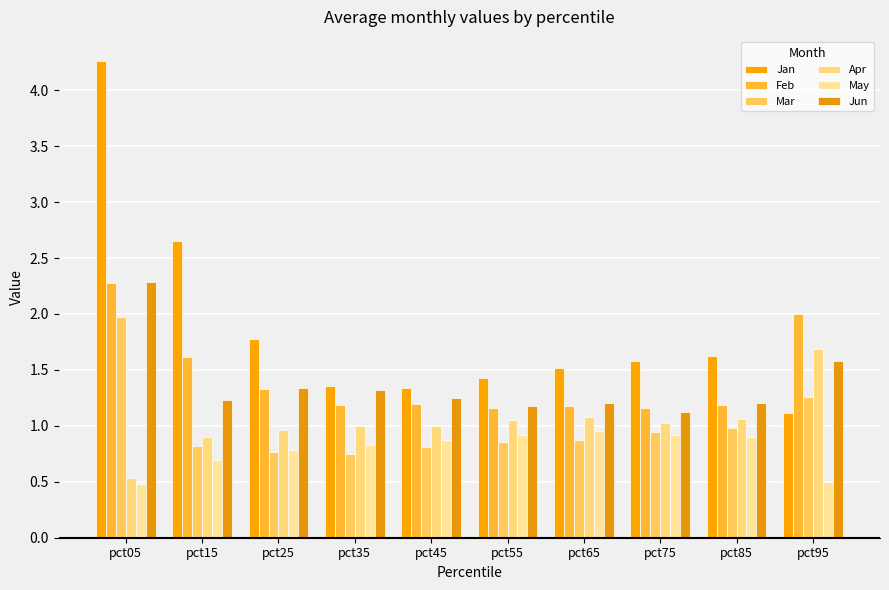

Is it true that Feb equals 2.0 at pct95?

True